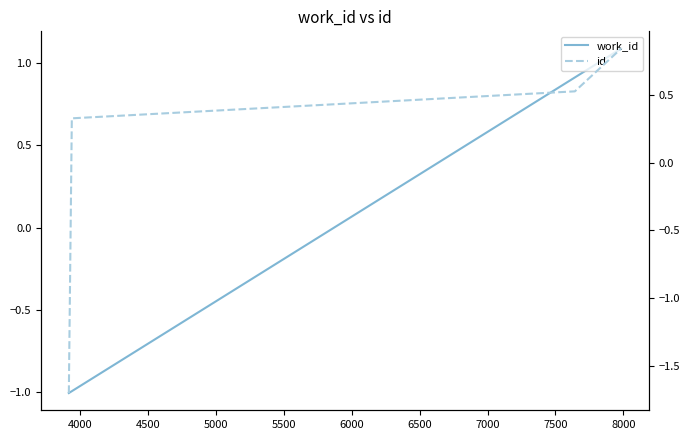

Which series ends up on top after the final intersection of work_id and id?

work_id